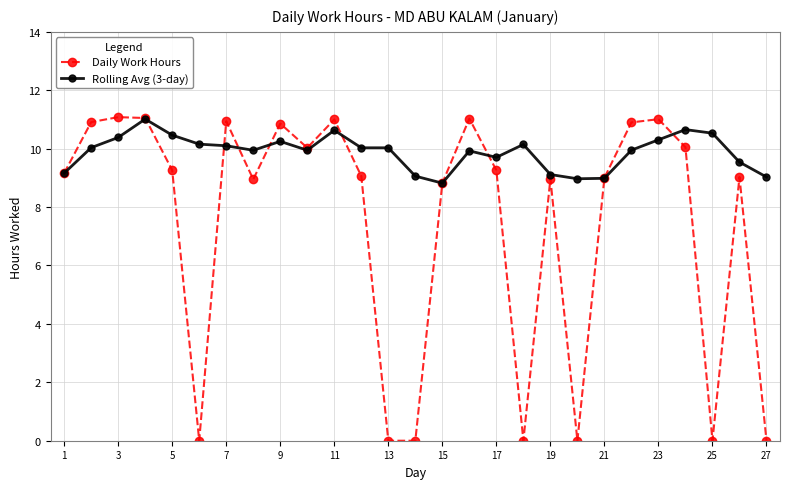

At how many categories does at least one series exceed 7?

27